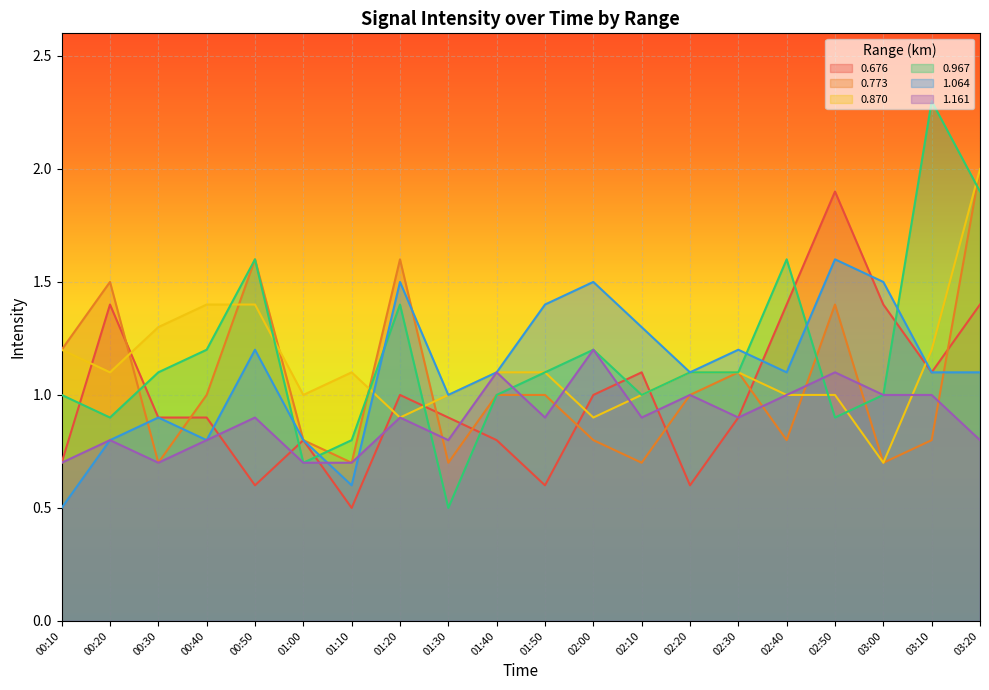

What is the difference between the highest and lowest values at 01:20?

0.7